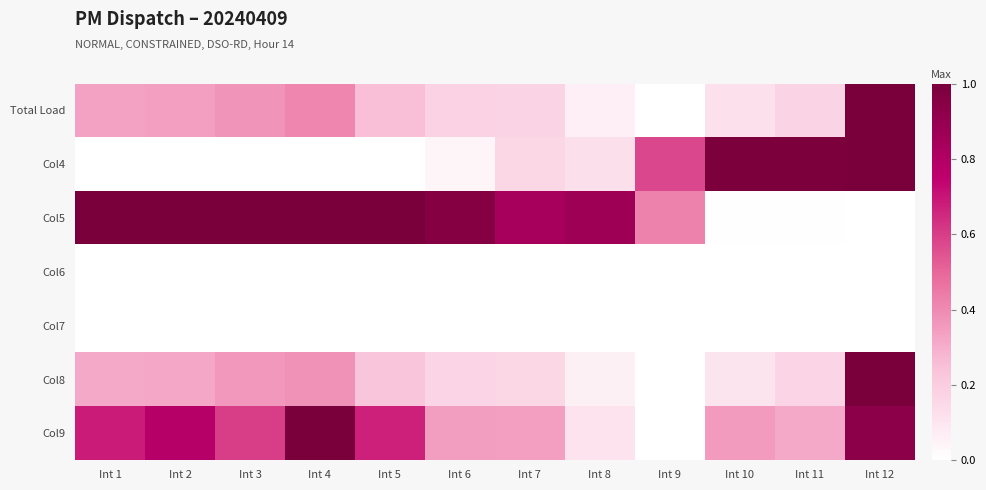

Which label corresponds to the smallest value in the chart?

Int 9